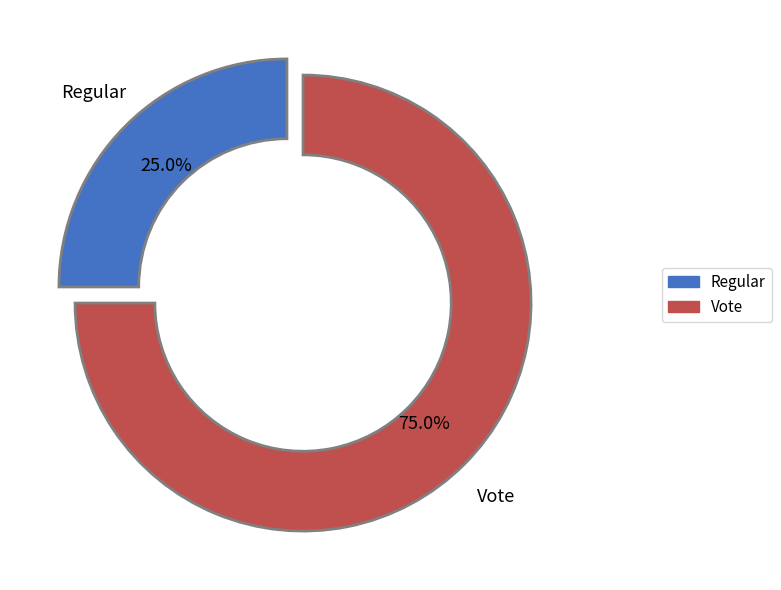

True or false: Vote accounts for 68% of the total.

False